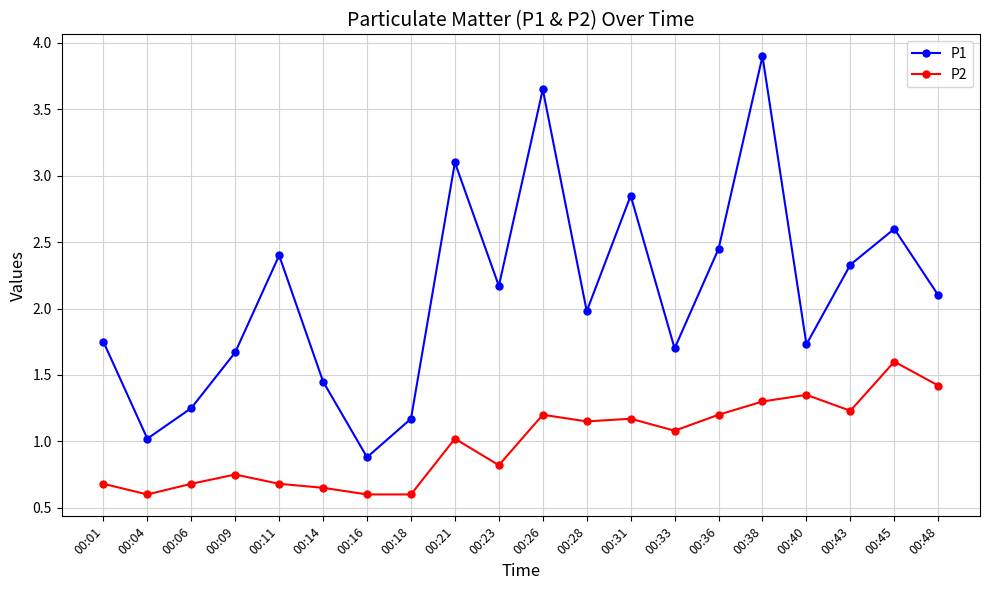

Rank the series by their average value, from lowest to highest.

P2, P1